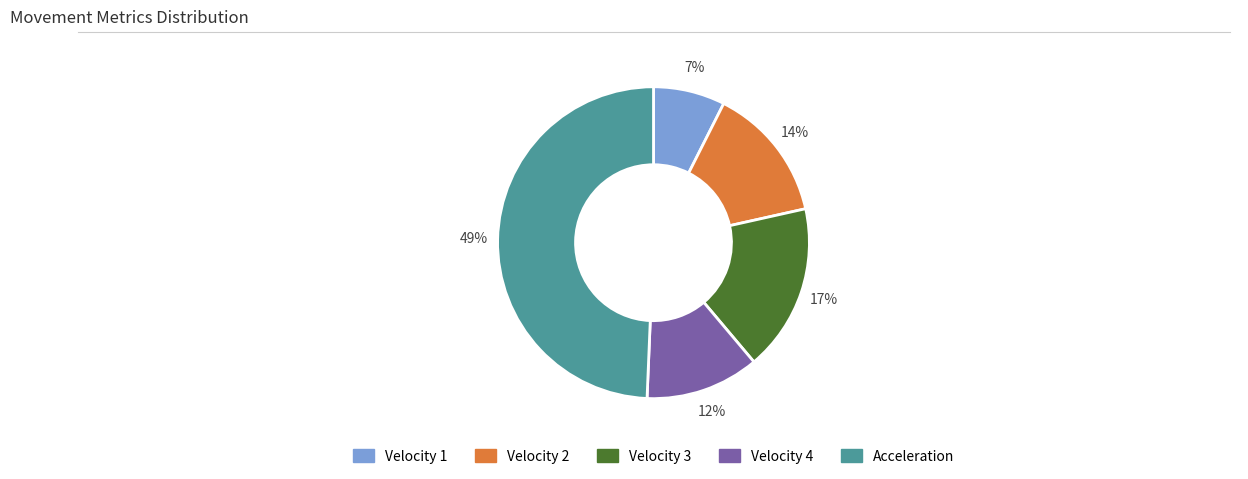

The Acceleration slice represents 49% of the pie. True or false?

True